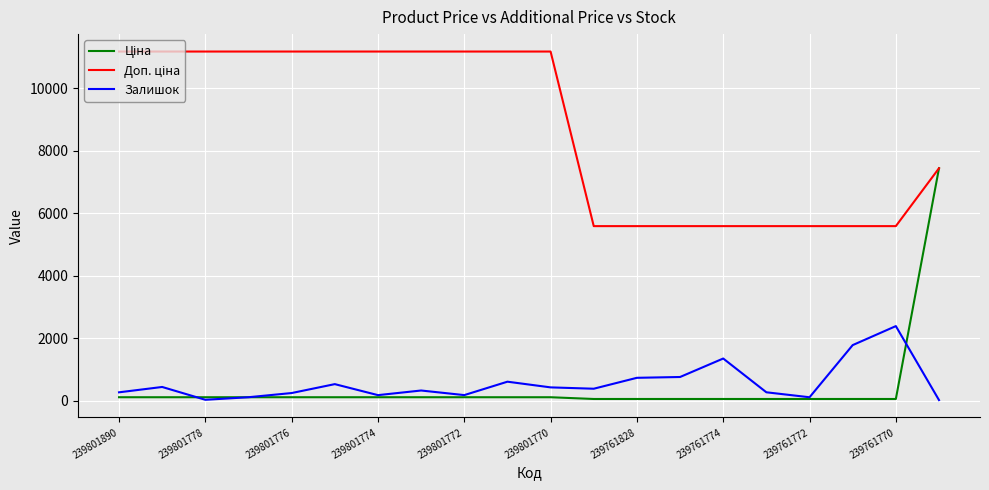

How many lines are shown in the chart?

3